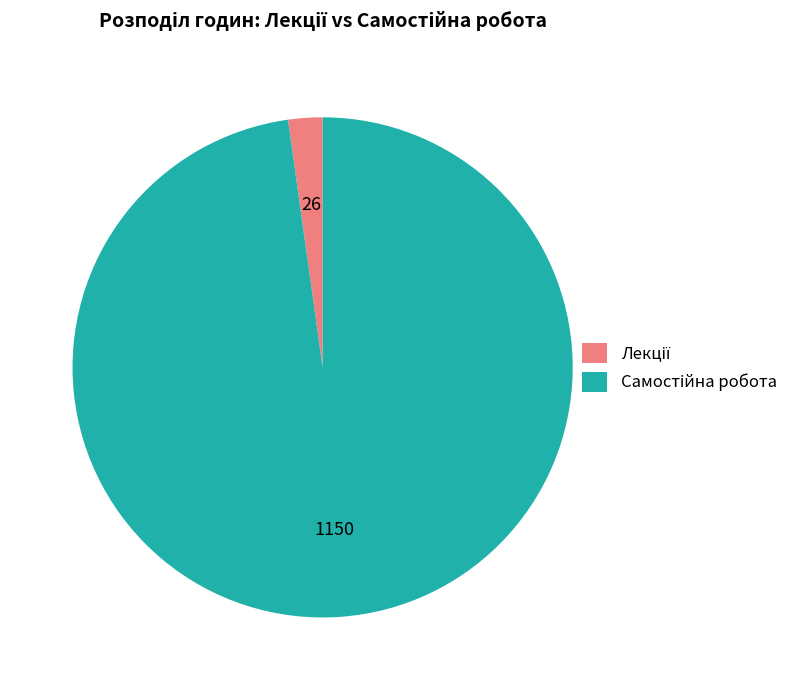

Is there any slice that represents more than half of the pie?

Yes